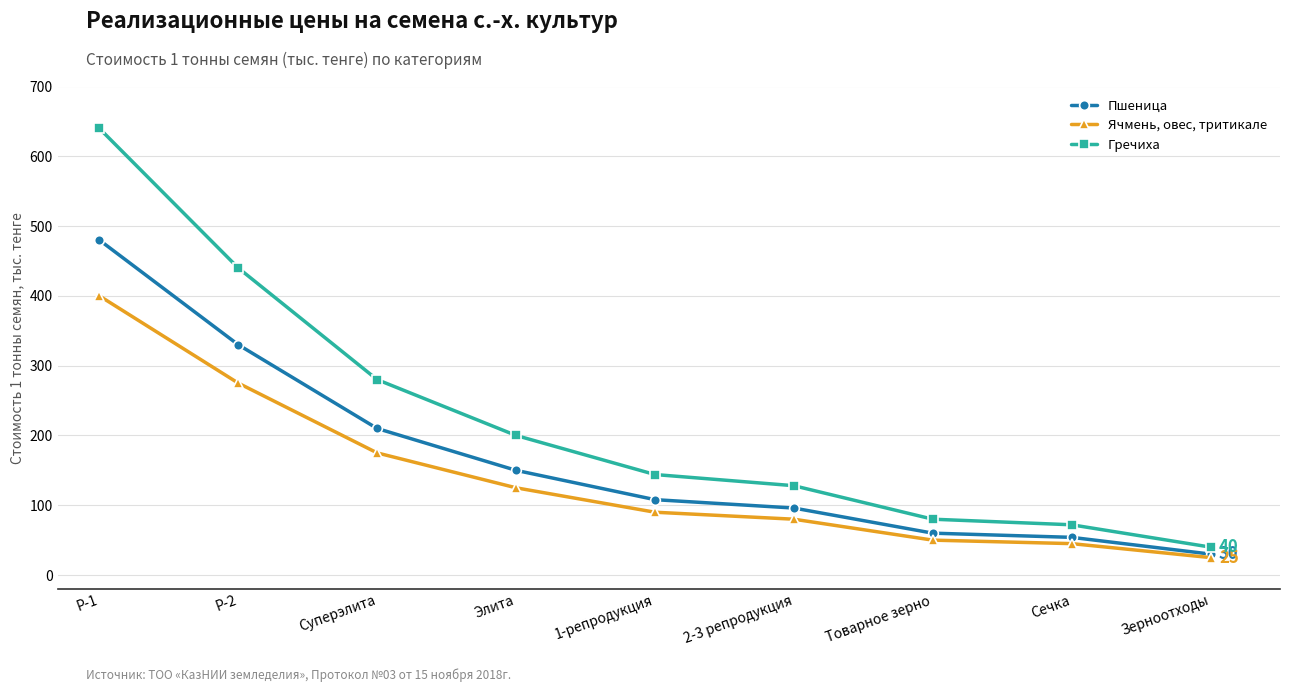

True or false: Пшеница and Гречиха cross at least once.

False